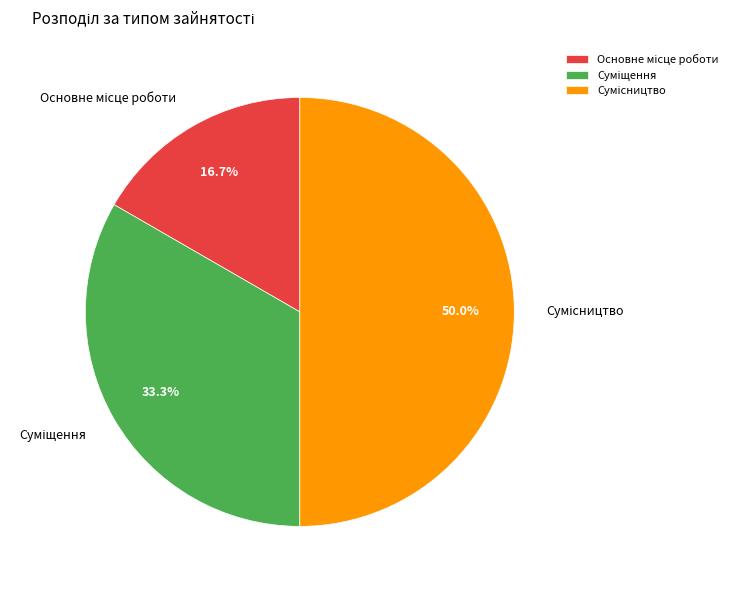

To the nearest percent, what is the difference between the Суміщення and Основне місце роботи slice percentages?

17%